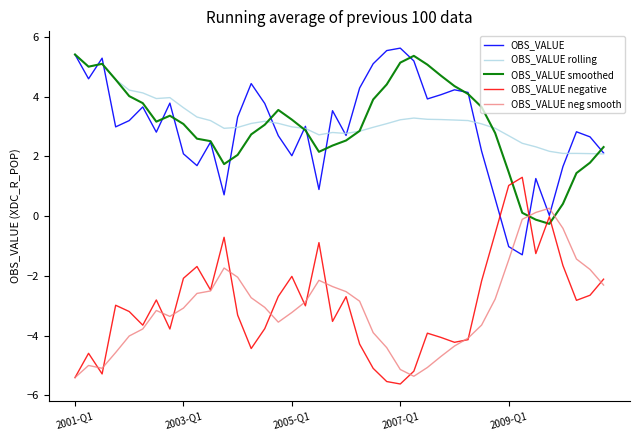

What is the minimum value shown in the chart?

-5.6